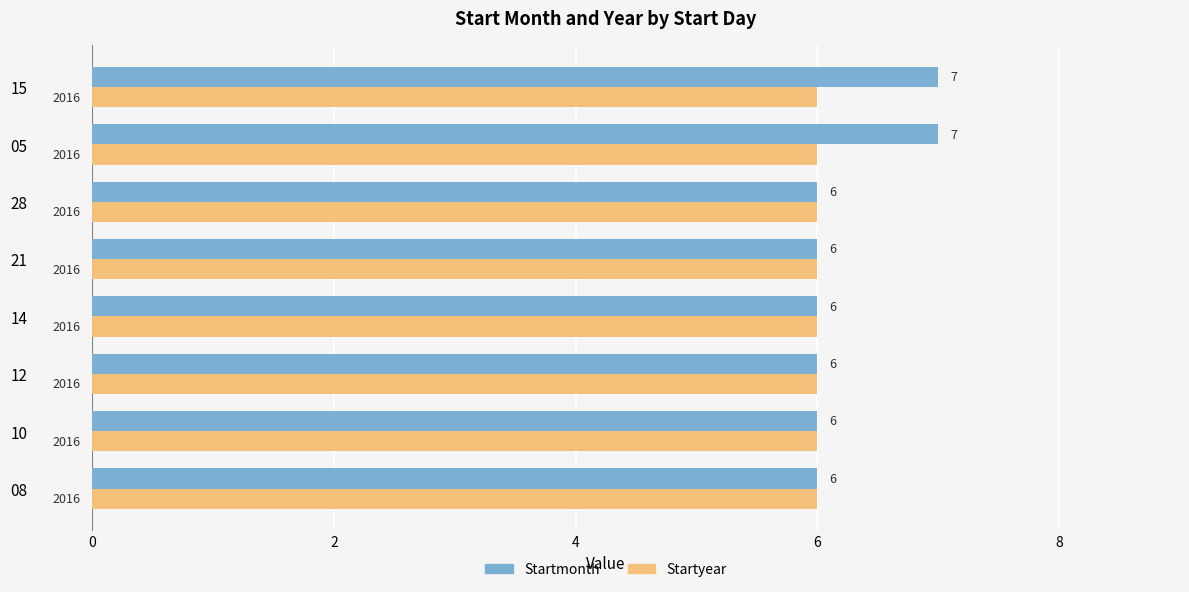

What is the greatest value displayed?

7